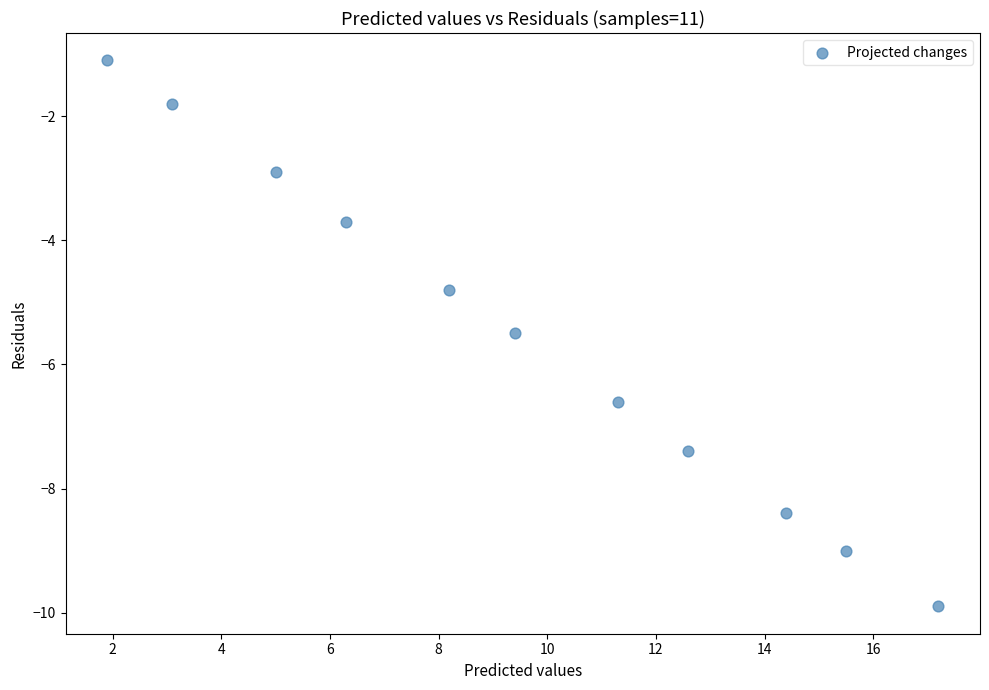

What is the average Y value?

-5.6